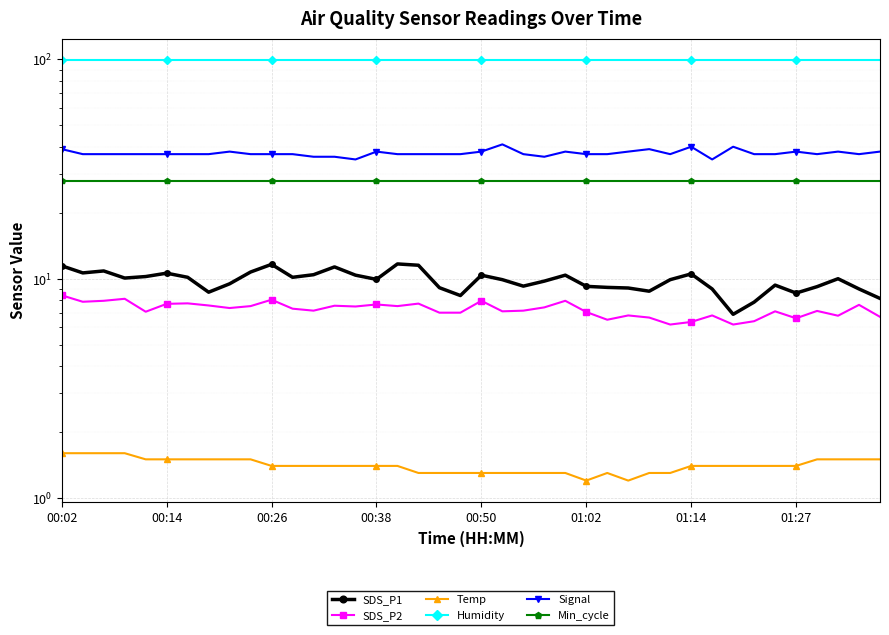

At how many categories does at least one series exceed 90?

40